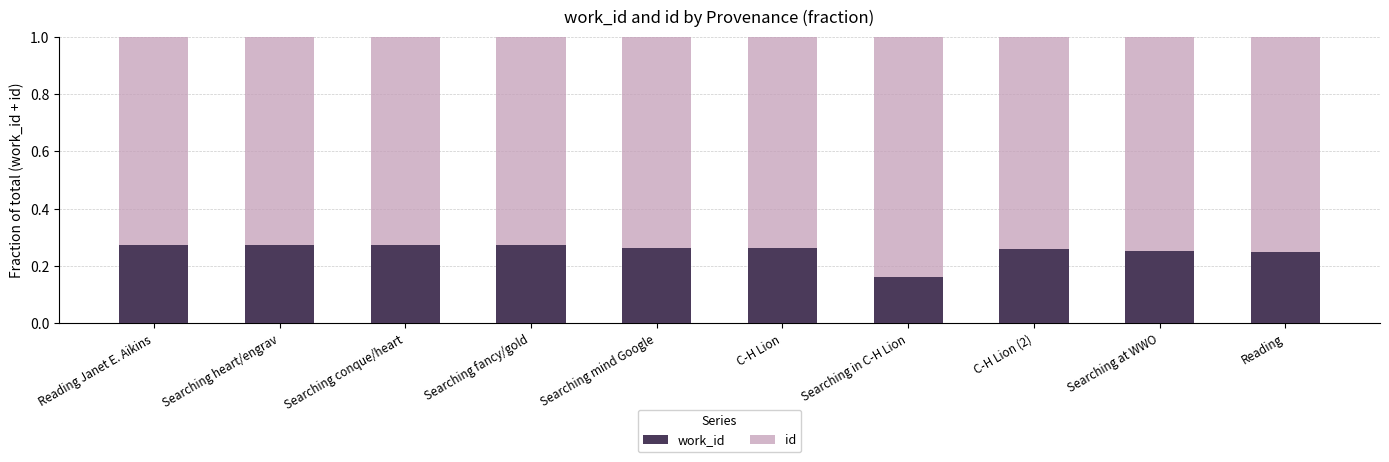

What is the total value across all series at Searching fancy/gold?

1.0